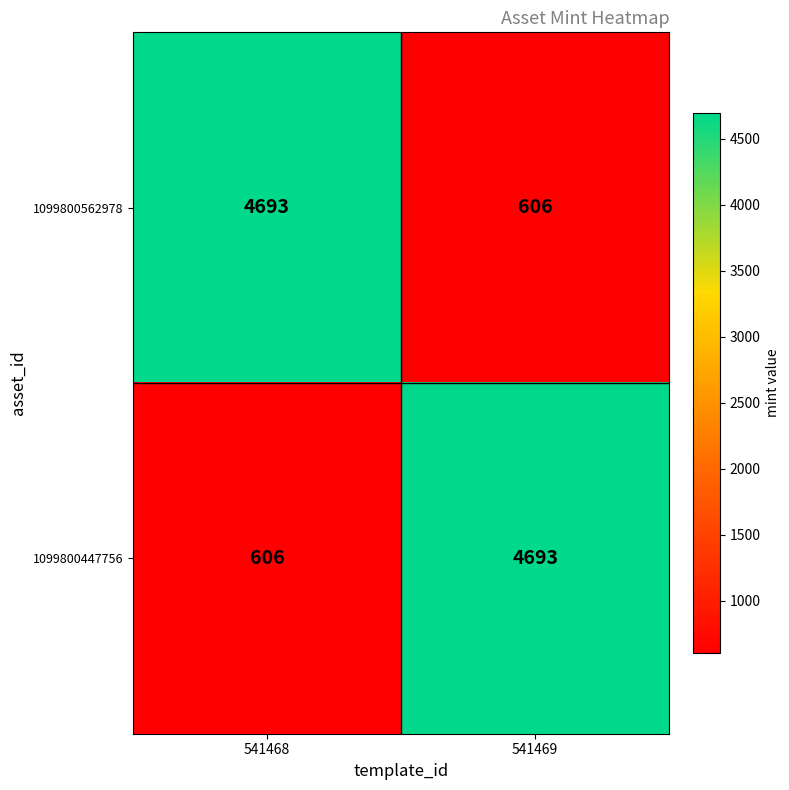

The 1099800562978 series shows 4693 at 541468. True or false?

True